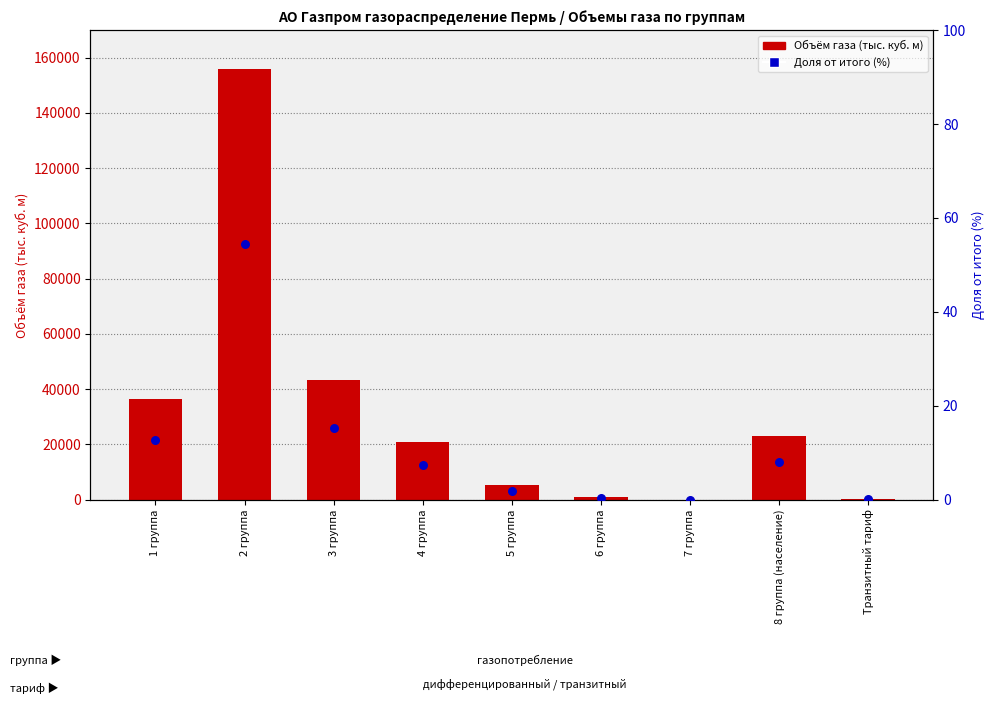

Which series has the largest total across all categories?

Объём газа (тыс. куб. м)